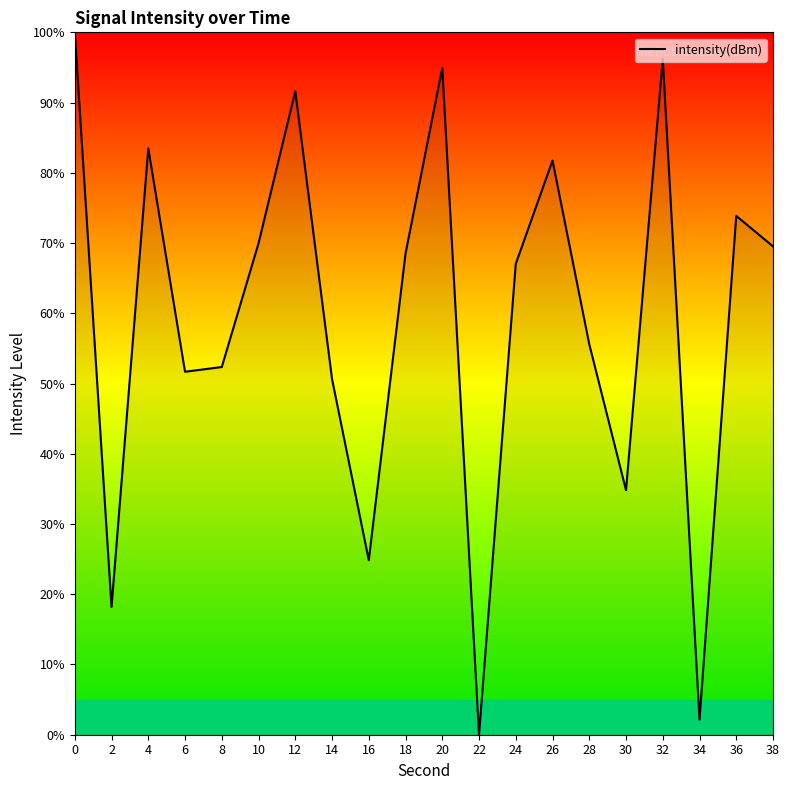

Count the number of categories in the chart.

20